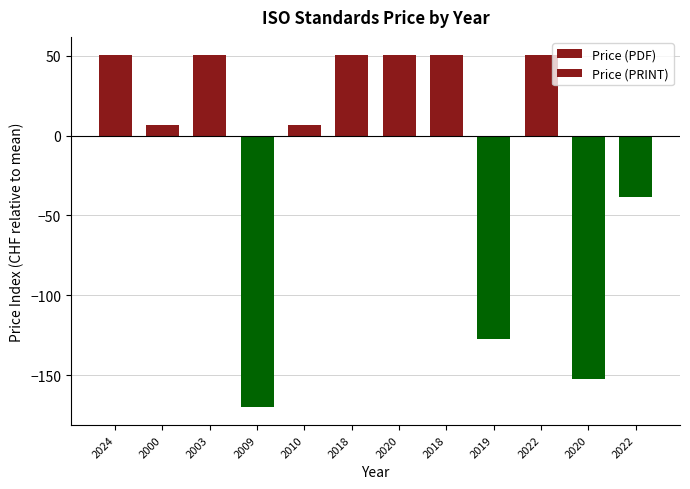

How many positive values does the Price (PRINT) series have?

8